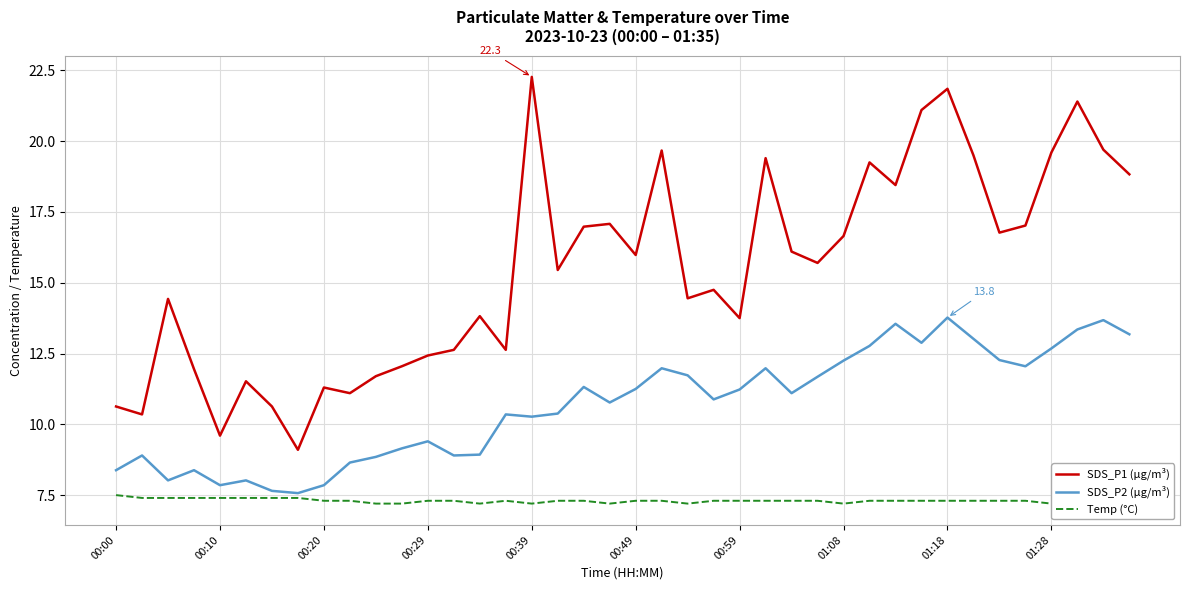

What is the total value across all series at 18?

35.6